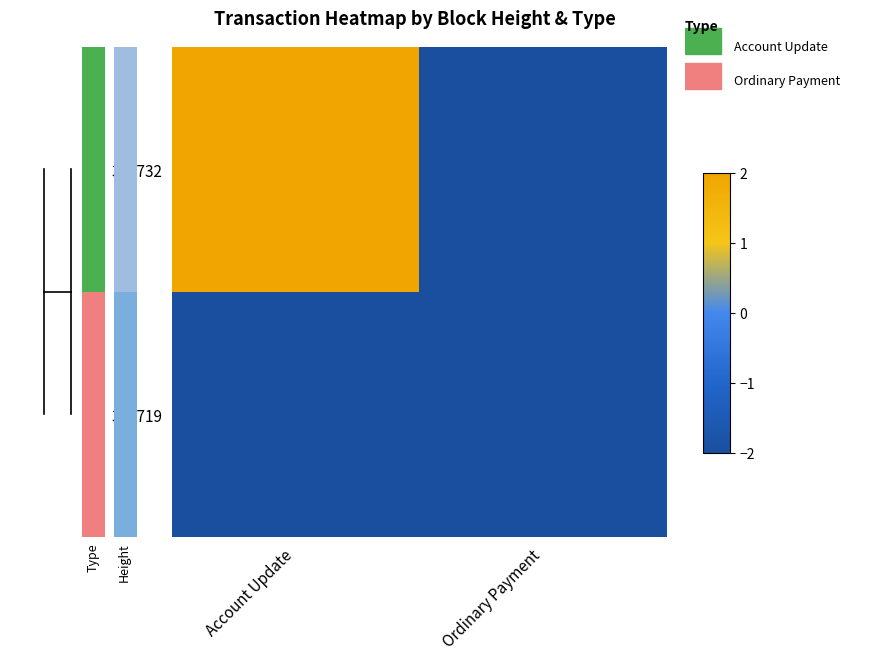

Which series has the largest total across all categories?

371732